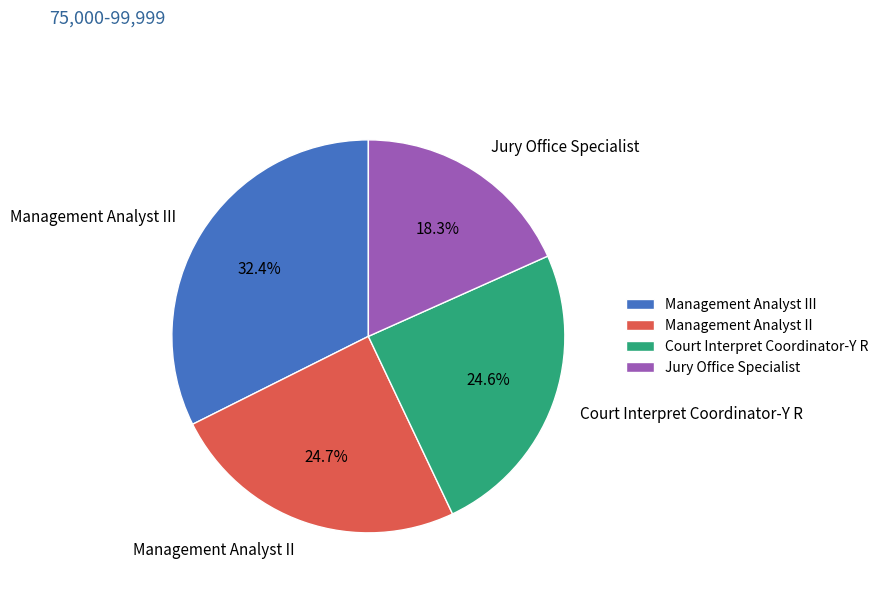

Which category has the biggest portion of the pie?

Management Analyst III